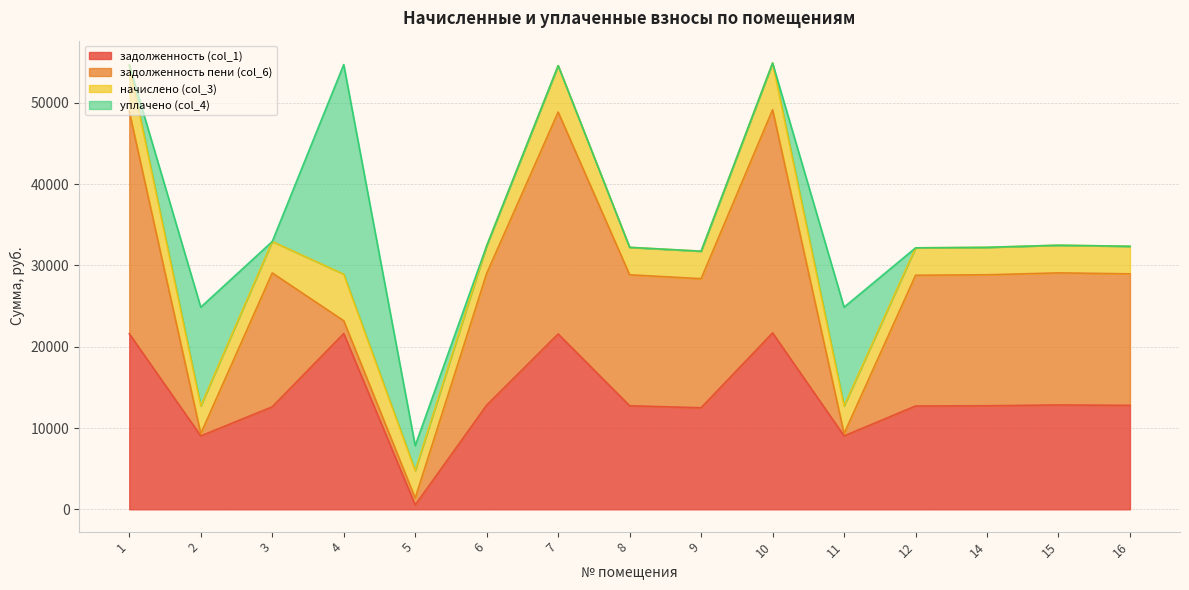

What is the sum of all уплачено (col_4) values?

53150.2